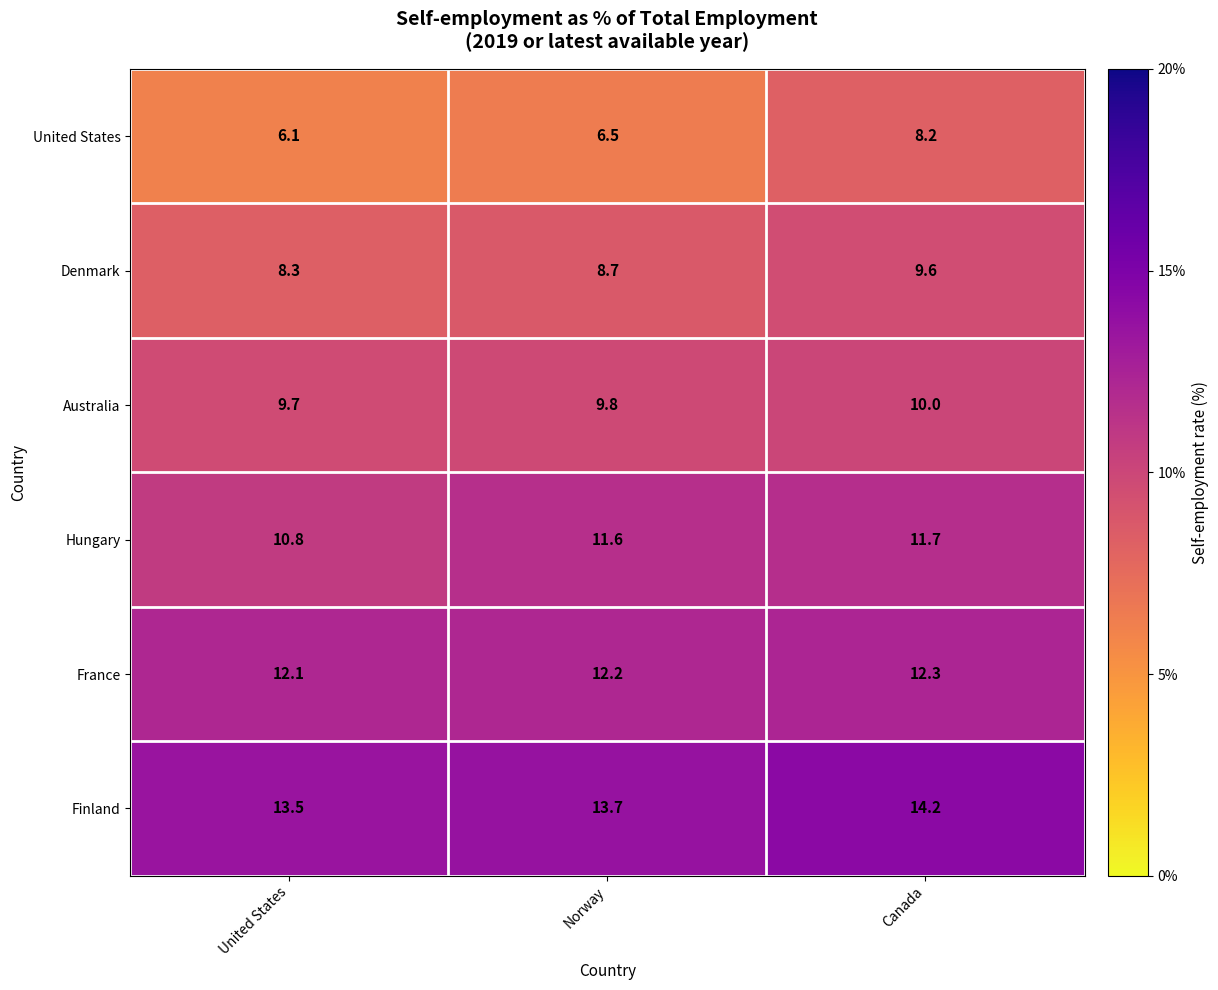

At which category does the chart reach its peak across all series?

Canada